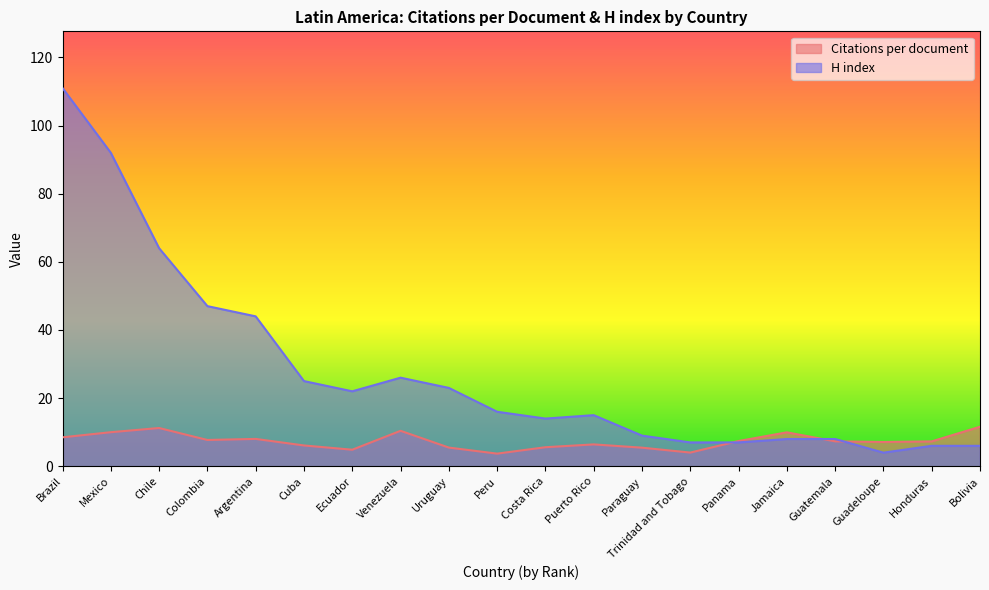

Which series changed the most between Argentina and Guadeloupe?

H index